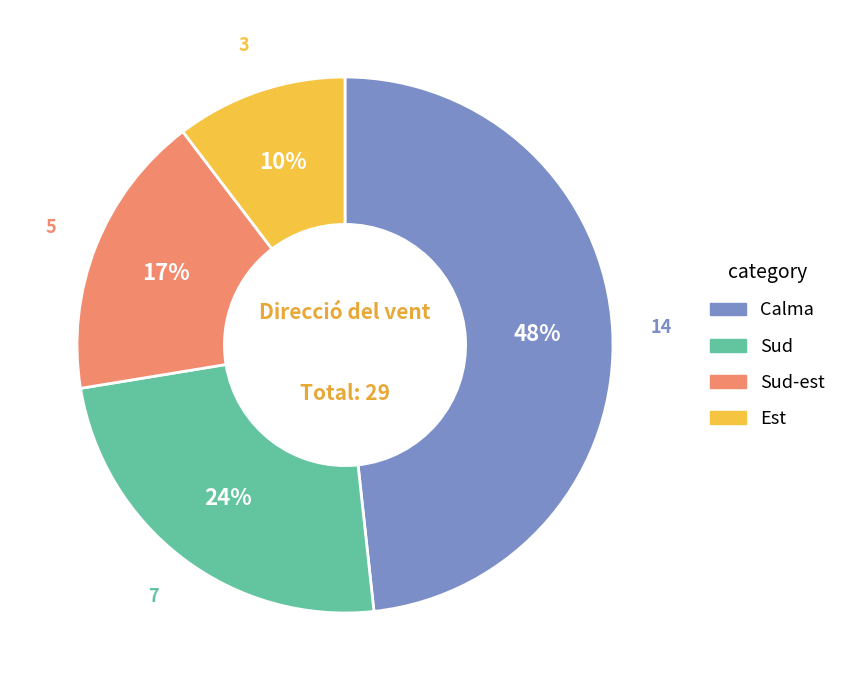

Count the number of slices in the pie.

4